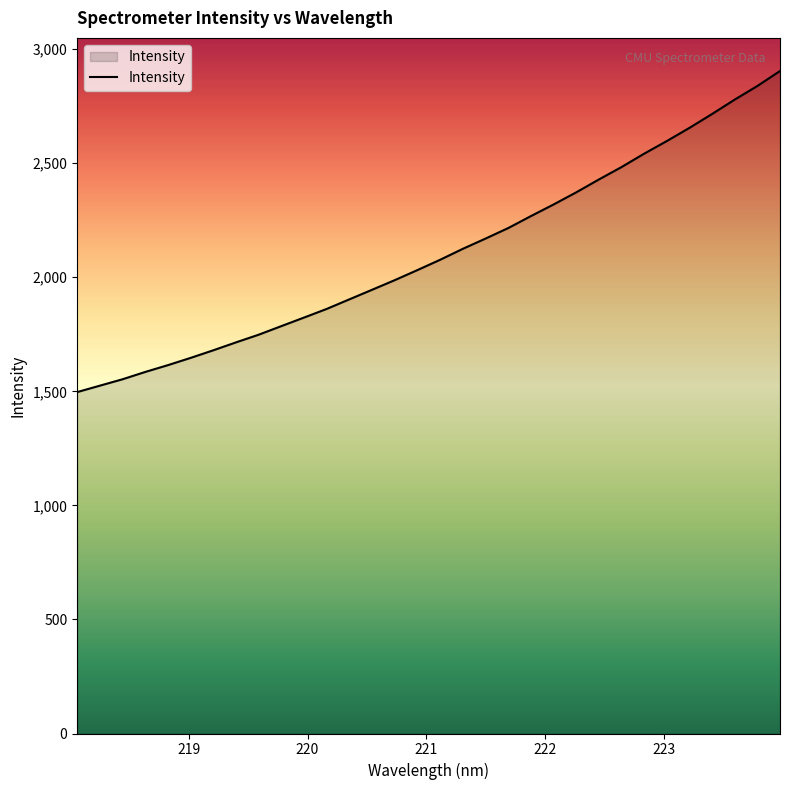

What is the smallest value displayed?

1496.4